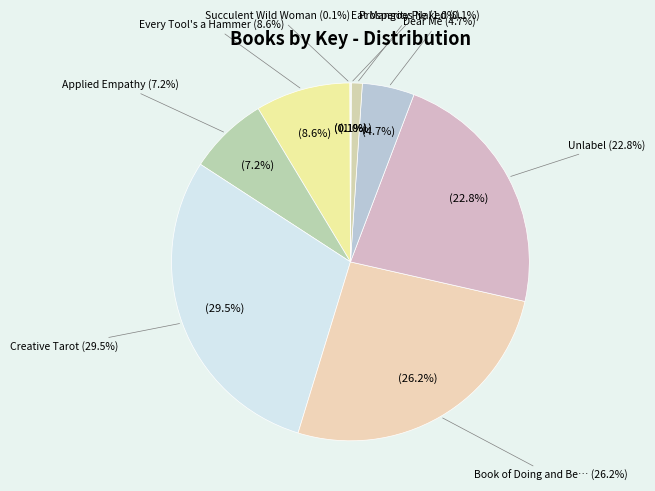

To the nearest percent, what percentage of the pie is Book of Doing and Being?

26%